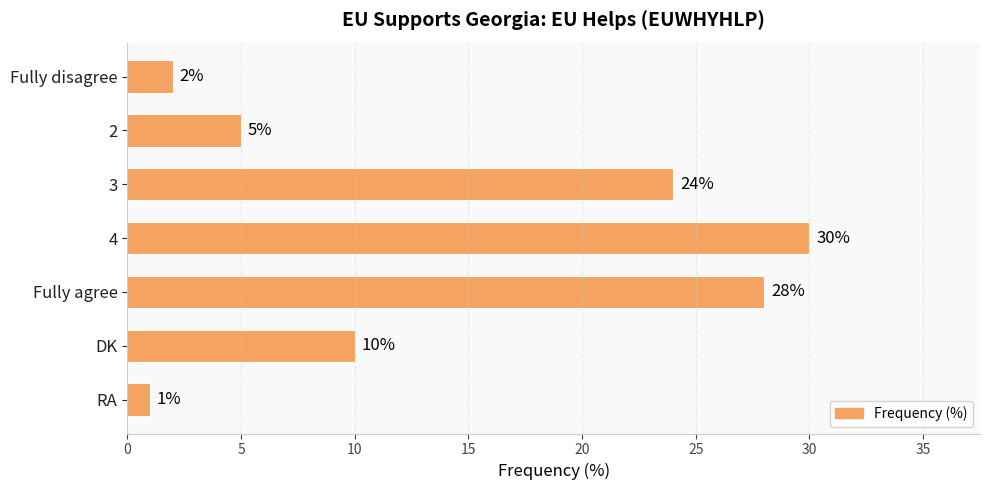

Rank the categories by value from highest to lowest.

4, Fully agree, 3, DK, 2, Fully disagree, RA